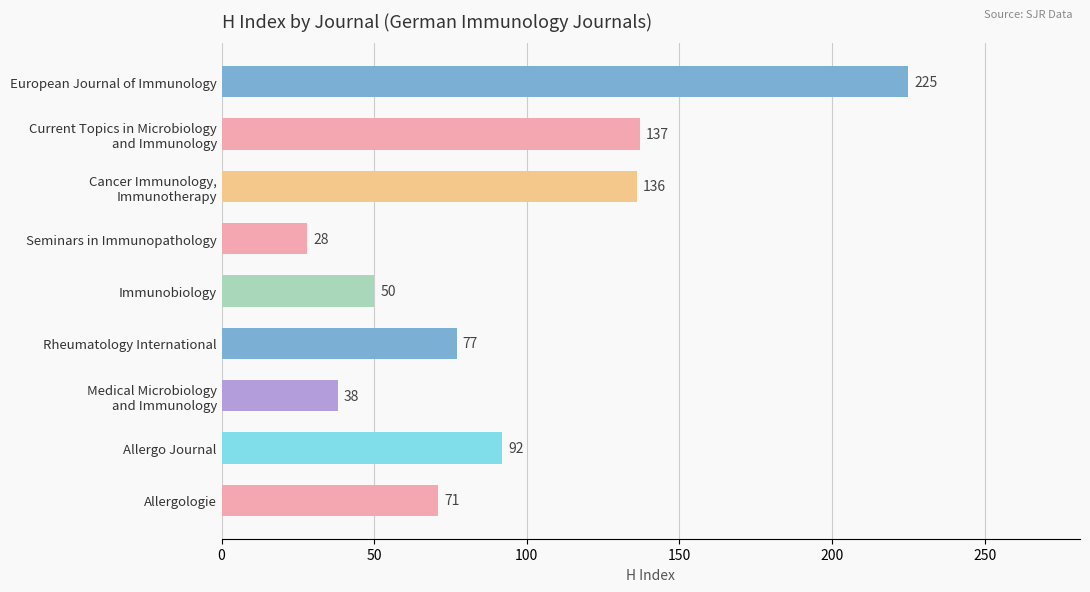

List the labels in order of value, largest first.

European Journal of Immunology, Current Topics in Microbiology
and Immunology, Cancer Immunology,
Immunotherapy, Allergo Journal, Rheumatology International, Allergologie, Immunobiology, Medical Microbiology
and Immunology, Seminars in Immunopathology